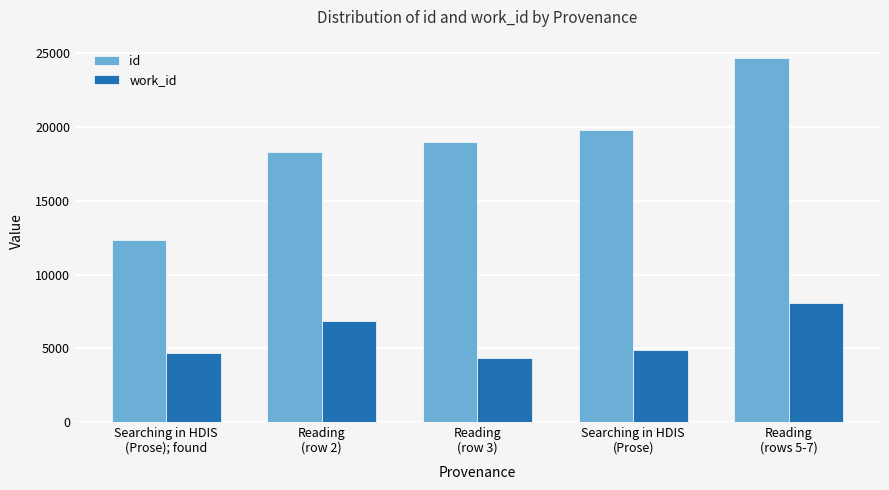

The value of work_id at Reading
(row 3) is 4351. True or false?

True